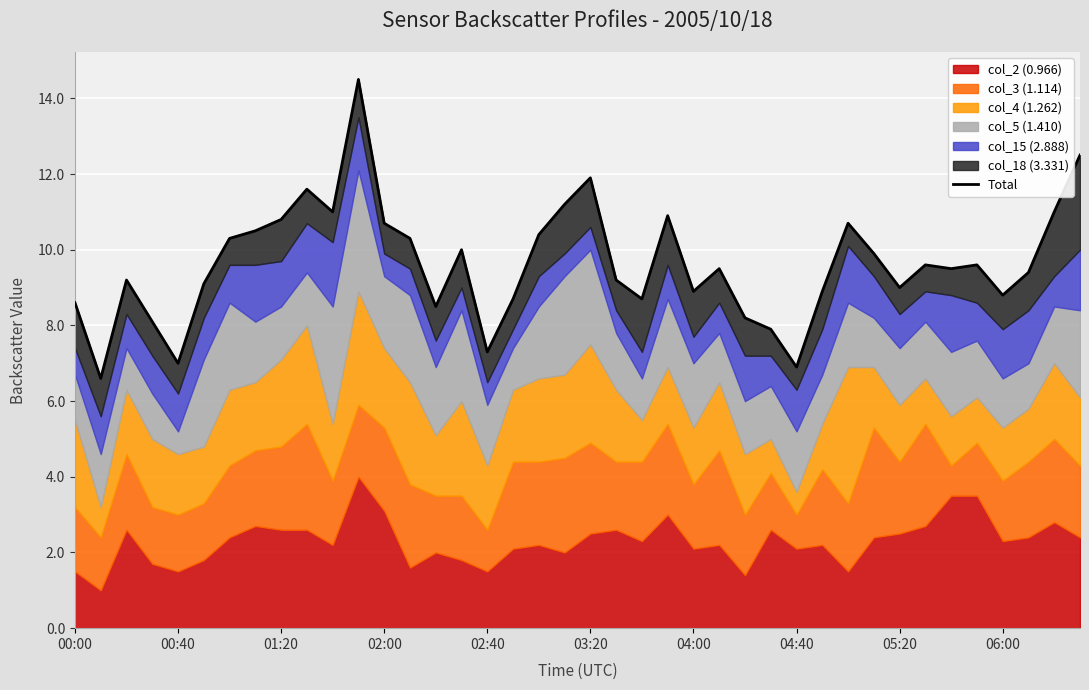

The value at 26 is 8.2. True or false?

True